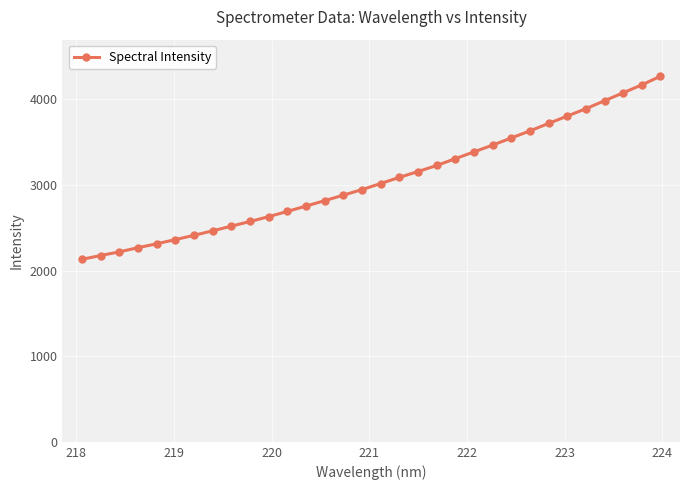

What is the smallest value displayed?

2132.5